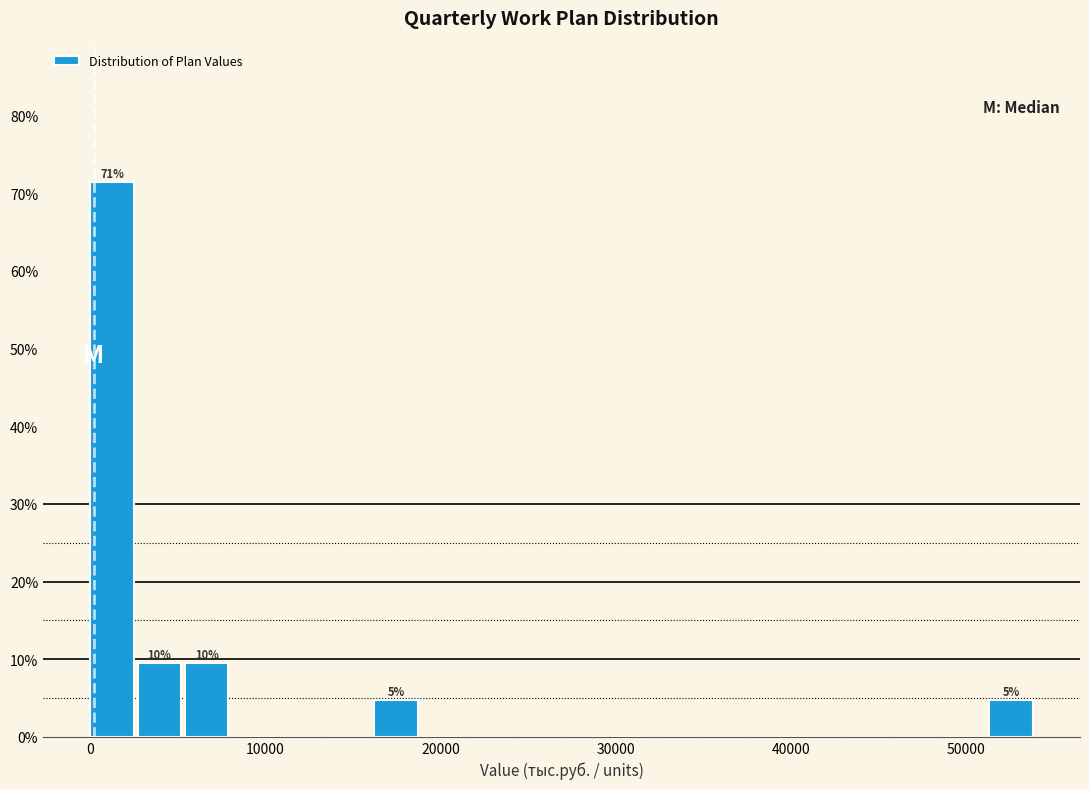

Read against the x-axis, roughly where is the centre of the tallest bar?

1000